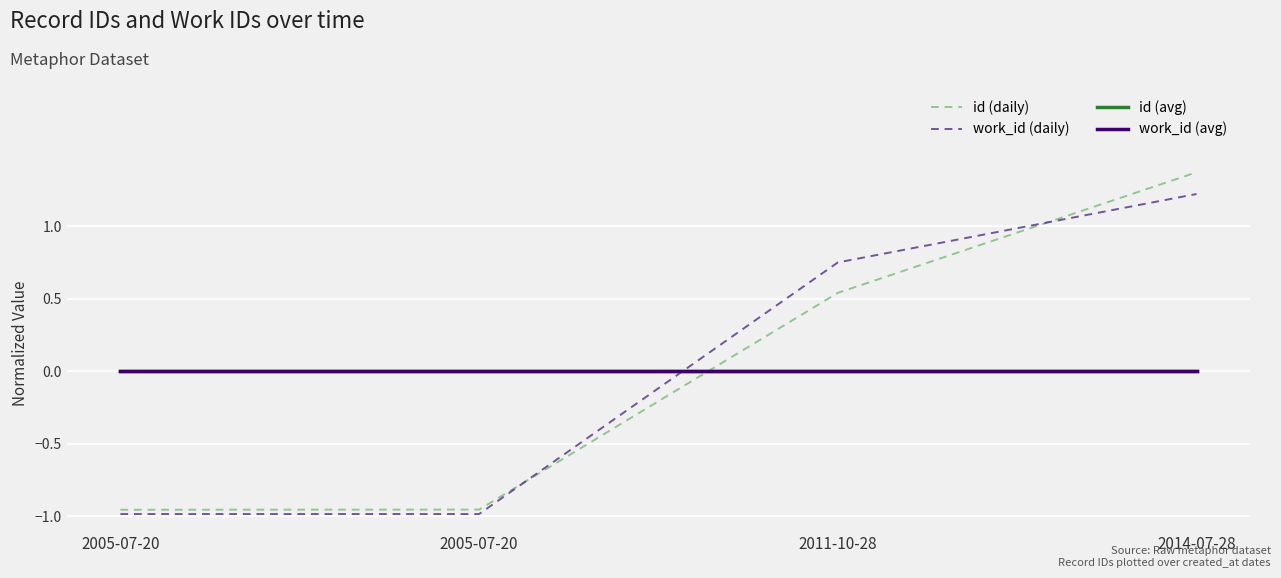

After their last crossing, which series has the higher values: work_id (daily) or work_id (avg)?

work_id (daily)